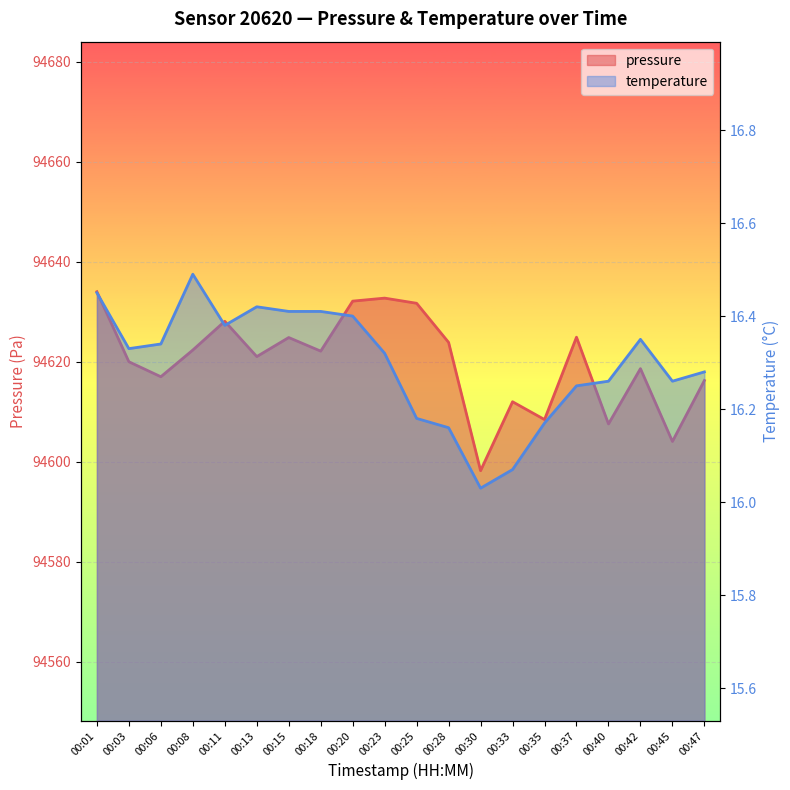

Which has a higher value, 00:42 or 00:18?

00:18